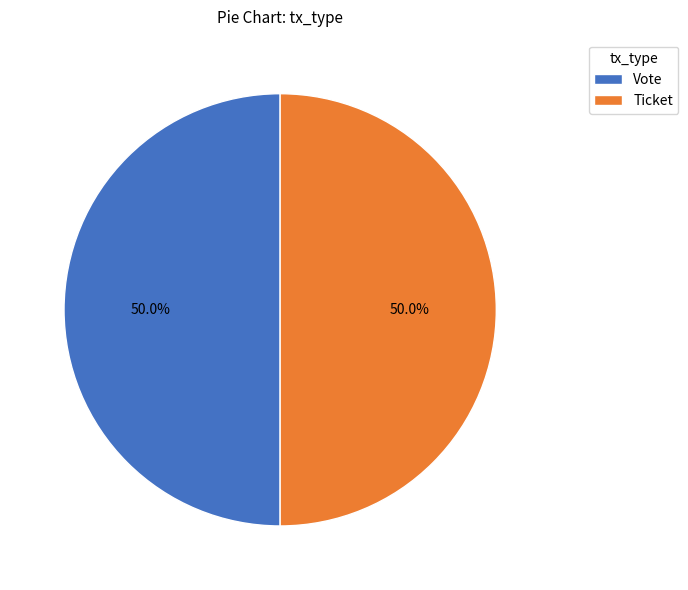

Do Vote and Ticket together represent more than half of the pie?

Yes